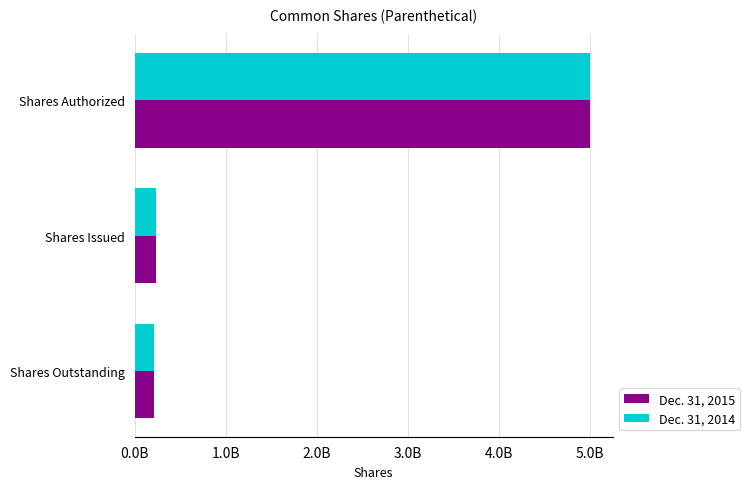

What are all the series names shown in the legend?

Dec. 31, 2015, Dec. 31, 2014